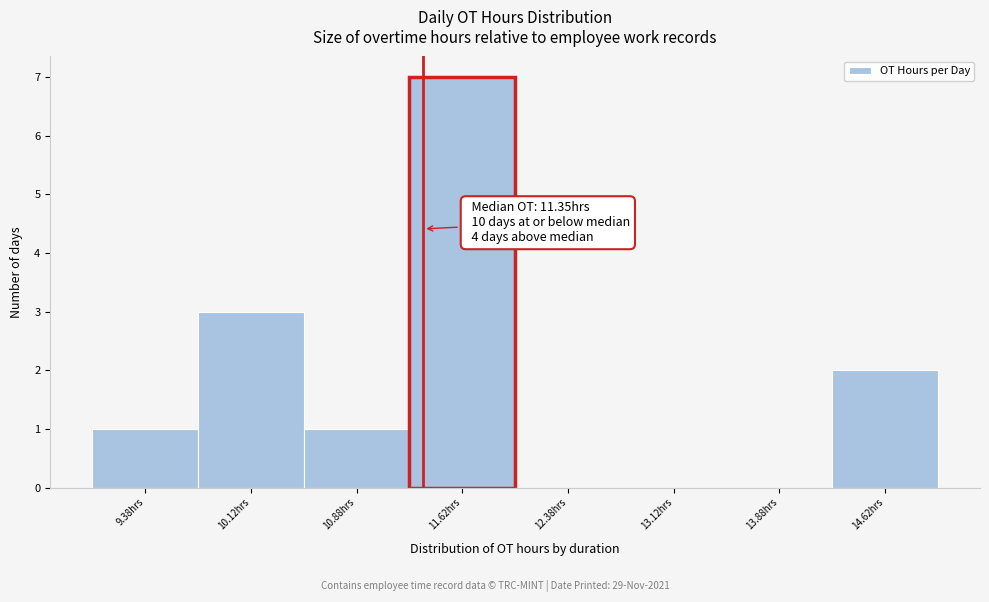

Over which range of the x-axis is the bar tallest?

11.25 to 12.00